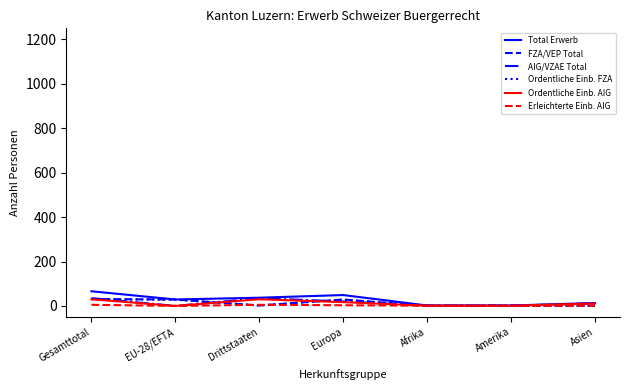

Is it true that Ordentliche Einb. FZA equals 0 at Afrika?

True